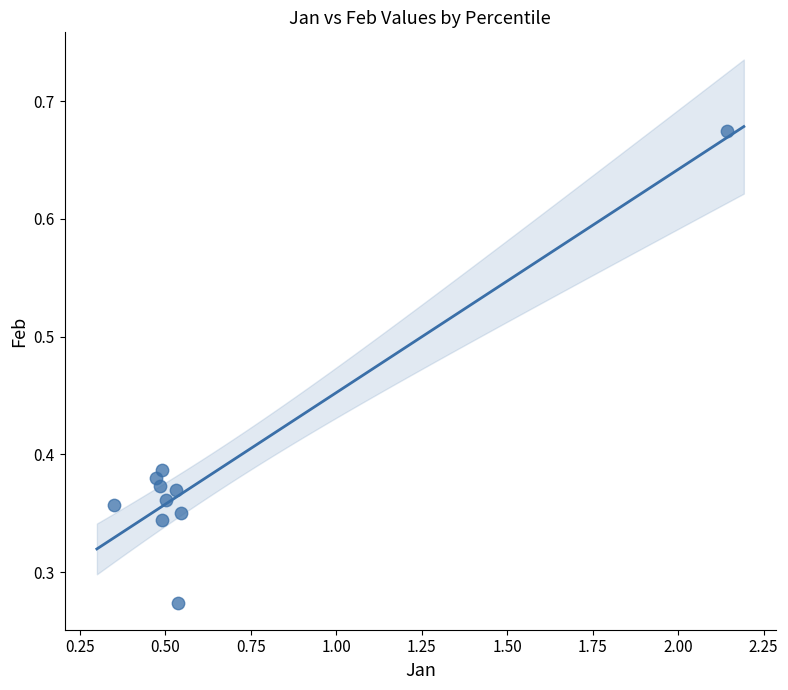

What is the range of X values (max minus min)?

1.8